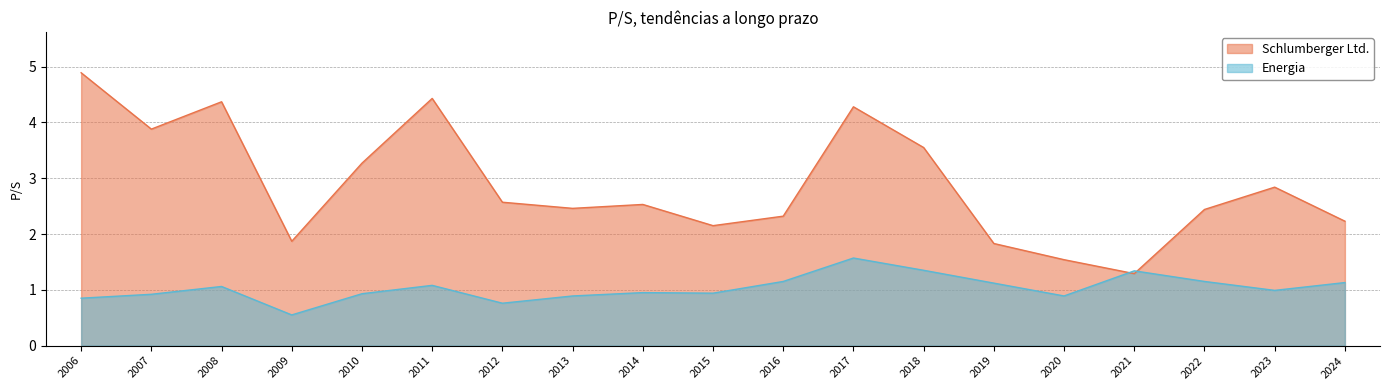

Rank the series by their average value, from highest to lowest.

Schlumberger Ltd., Energia